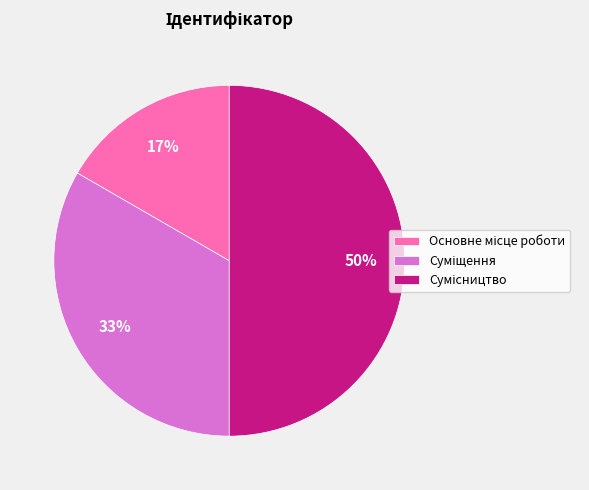

To the nearest percent, what is the difference between the largest and smallest slice percentages?

33%